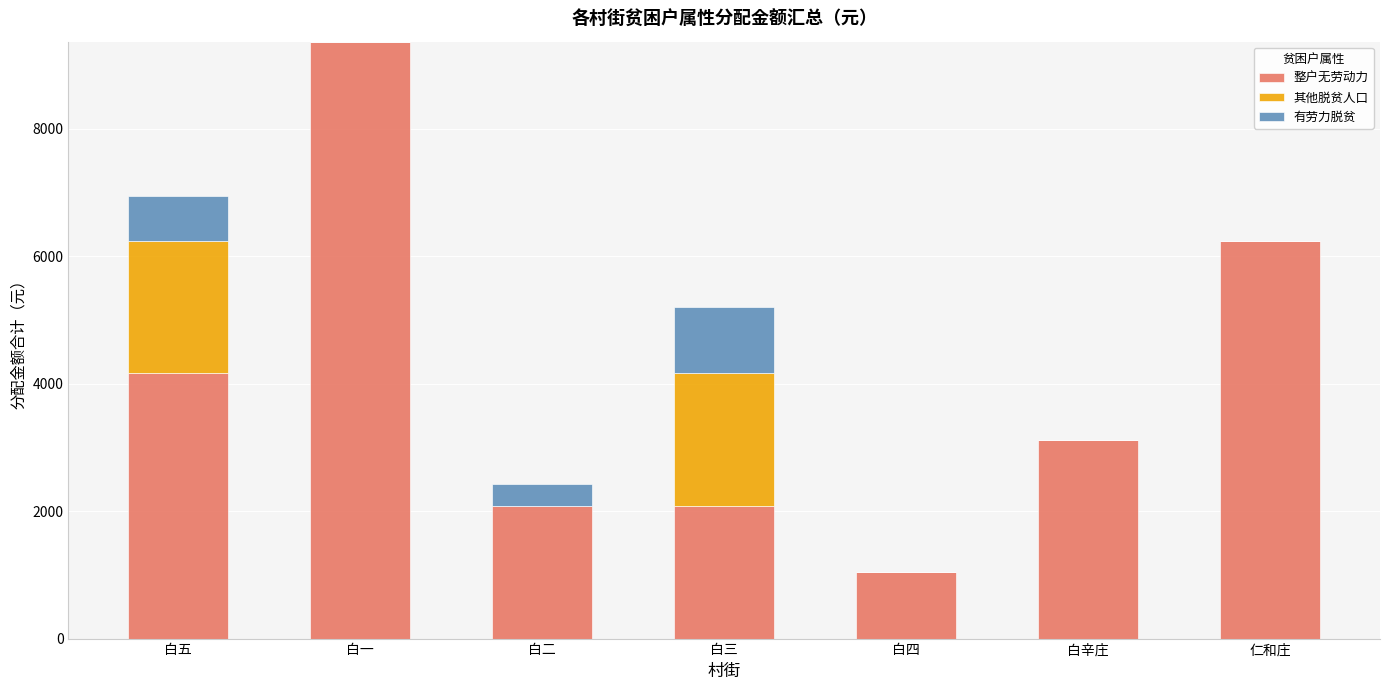

Are the bars horizontal?

No